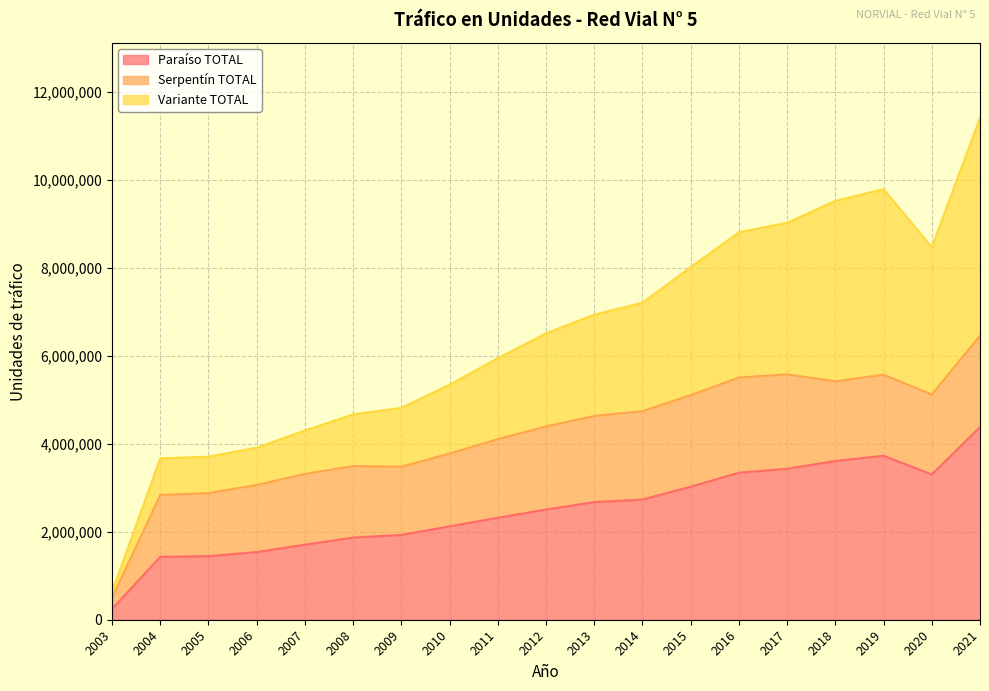

What is the total value across all series at 2021?

11409798